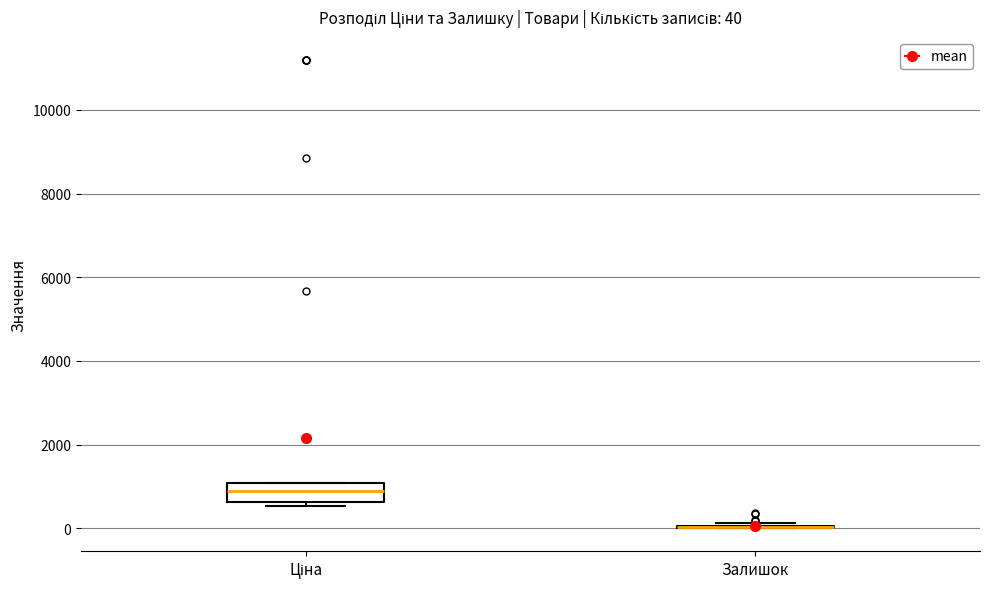

Comparing the boxes themselves (not the whiskers), which one is the tallest?

Ціна